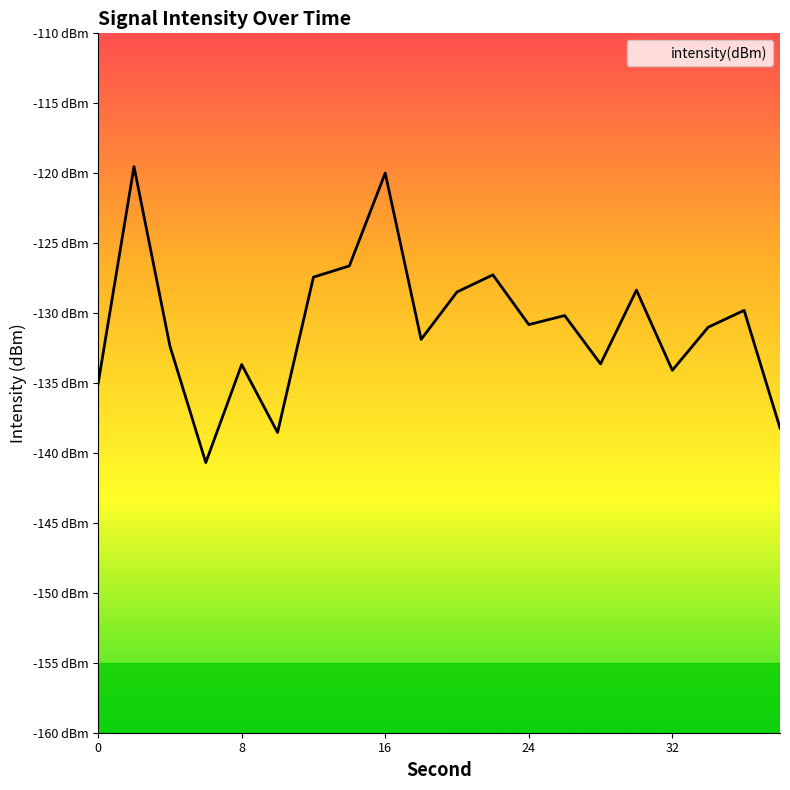

How many interior local valleys (lower than both neighbors) does the data have?

6